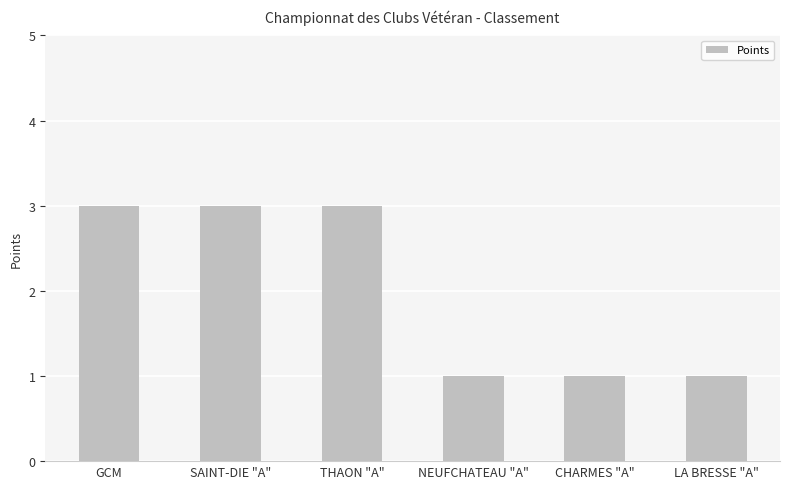

Between CHARMES "A" and SAINT-DIE "A", which is larger?

SAINT-DIE "A"